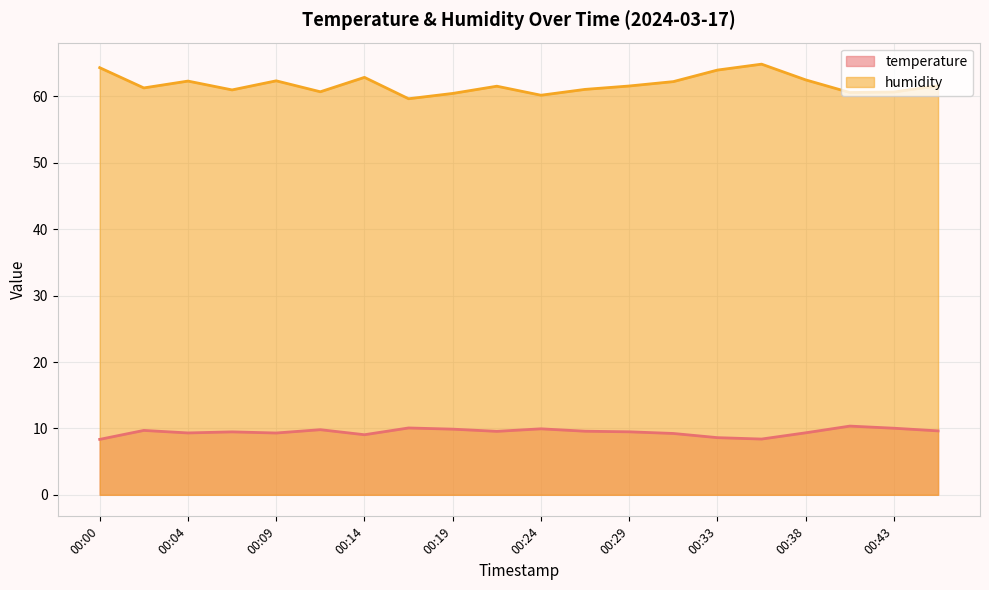

Which series has the widest spread of values?

humidity